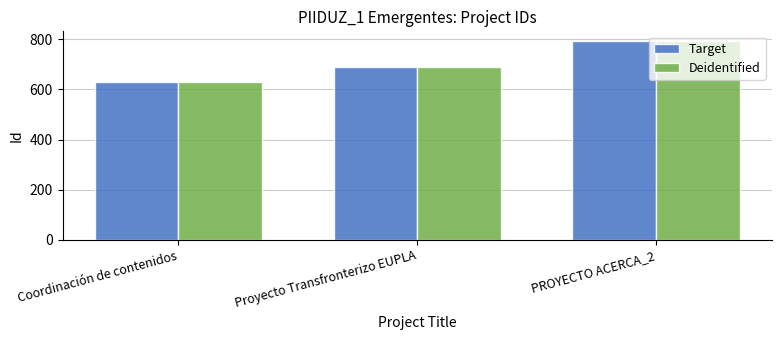

What is the label of the 3rd bar from the right?

Coordinación de contenidos